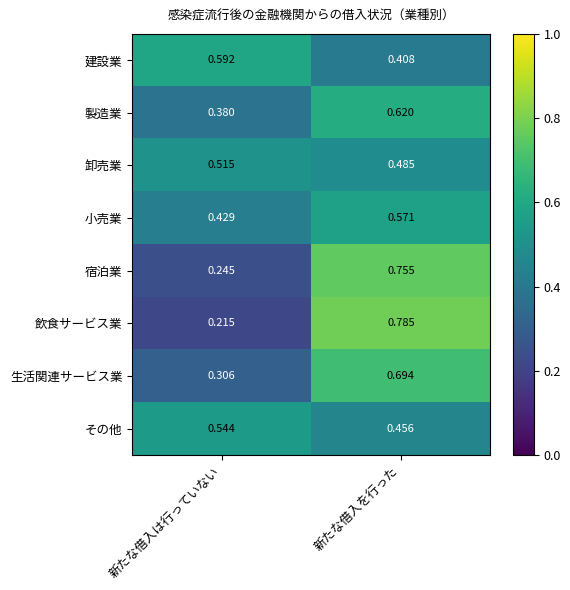

Where is その他 nearest to the value 0?

新たな借入を行った